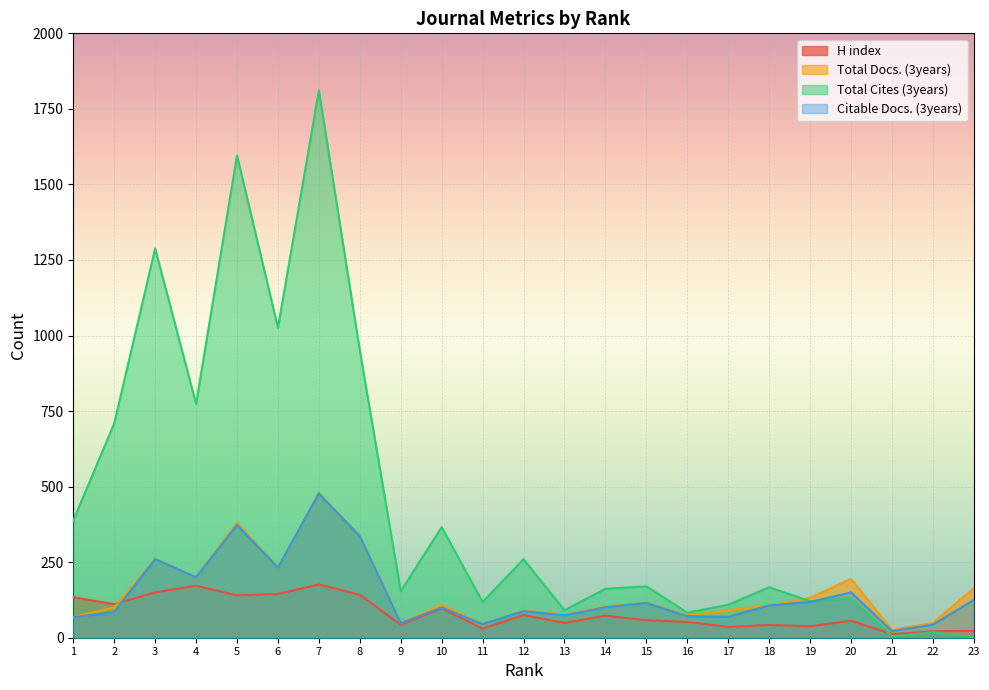

Where is Citable Docs. (3years) nearest to the value 249?

3